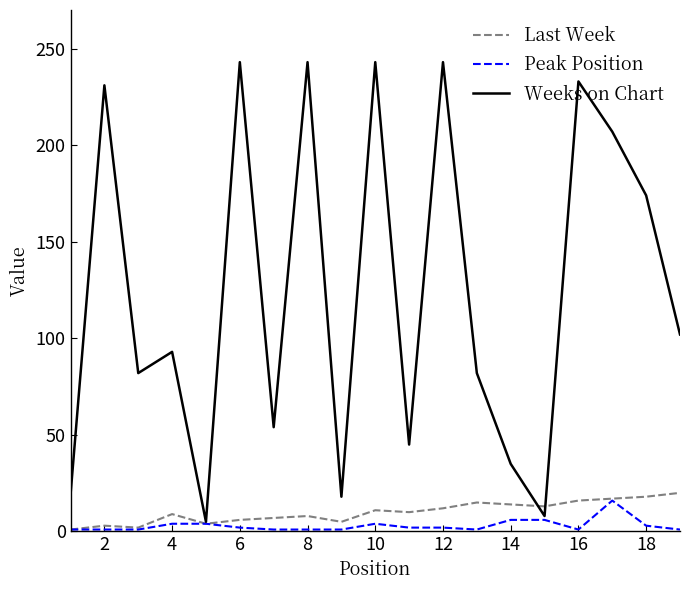

How many lines are shown in the chart?

3